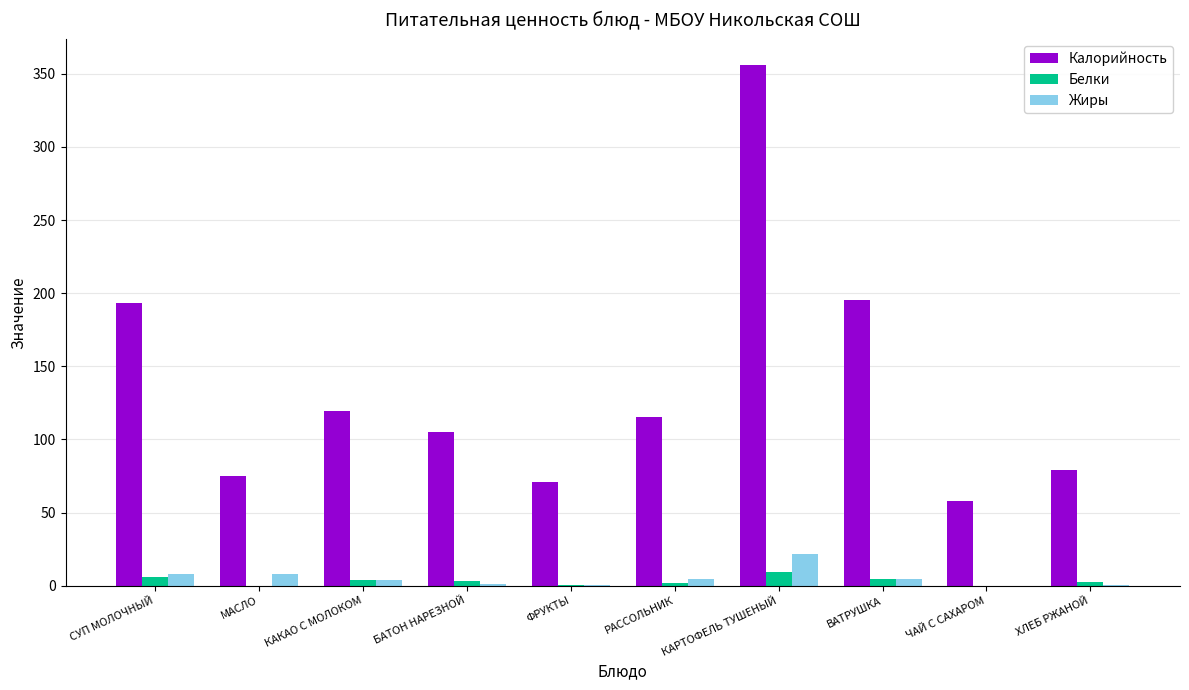

What is the maximum value shown in the chart?

356.1